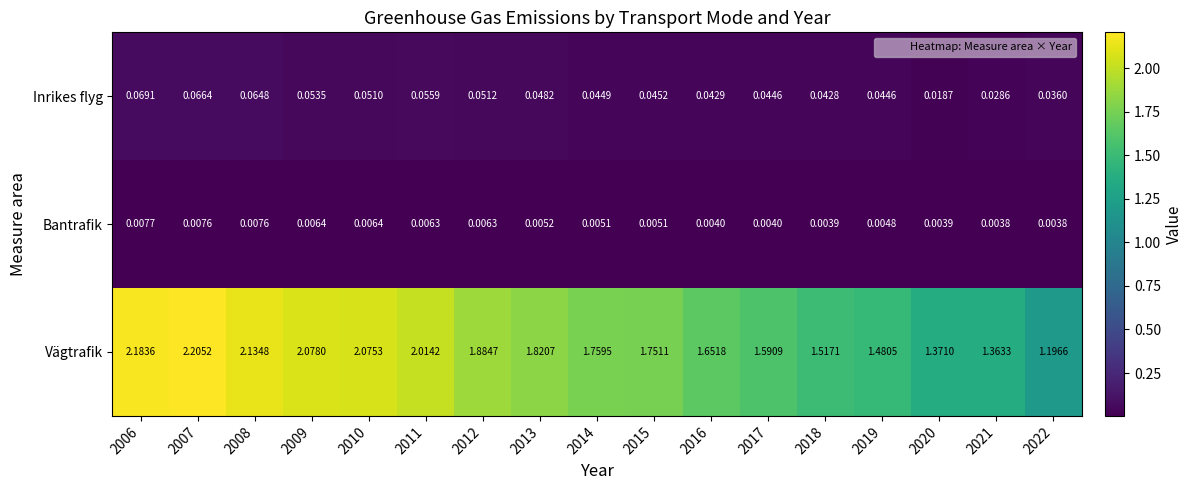

Between 2010 and 2015, which series saw the biggest shift?

Vägtrafik